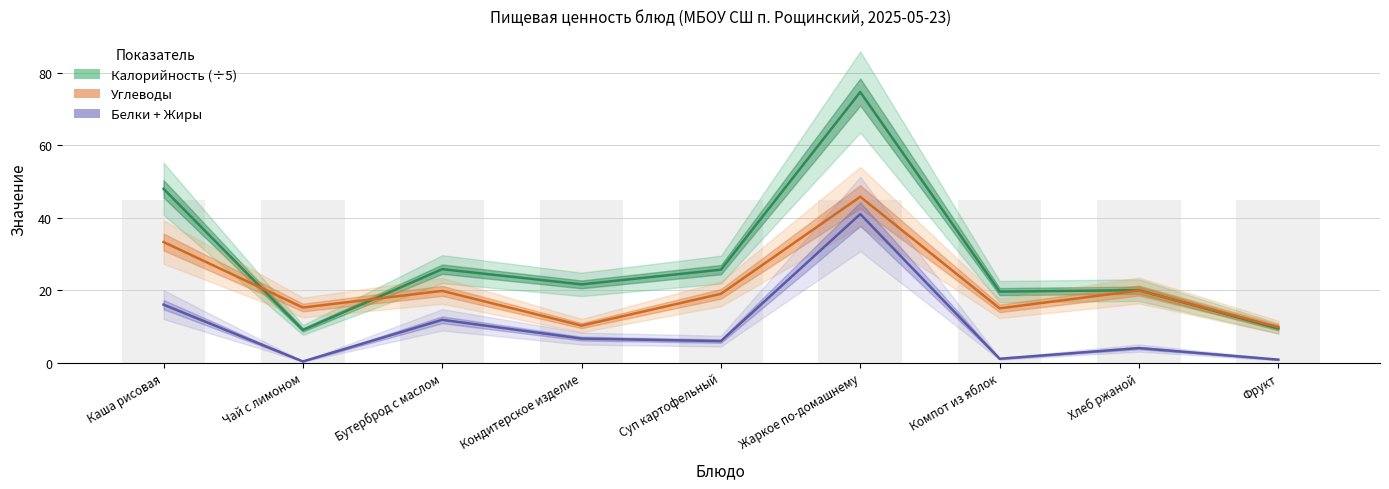

The Белки + Жиры series shows 15.4 at Бутерброд с маслом. True or false?

False